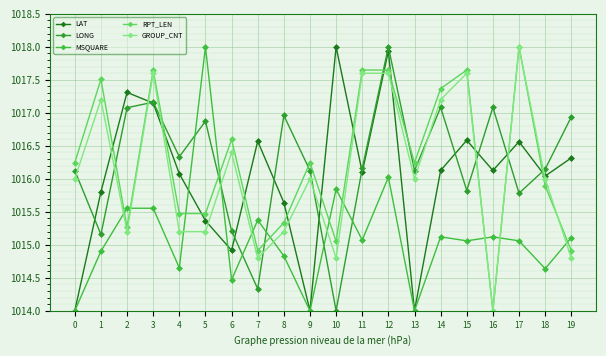

How many lines are shown in the chart?

5